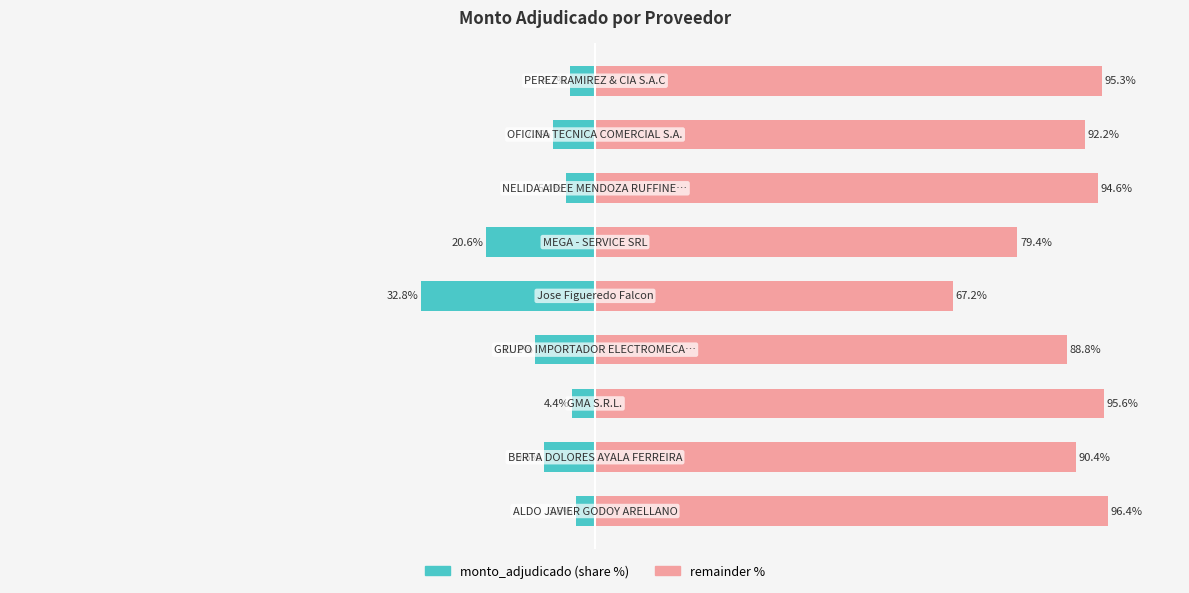

Between 1 and 7, which series saw the biggest shift?

monto_adjudicado (share %)